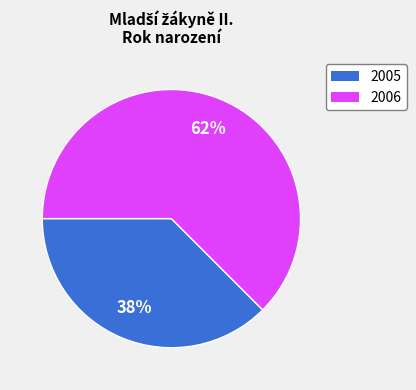

How many segments does this pie chart have?

2